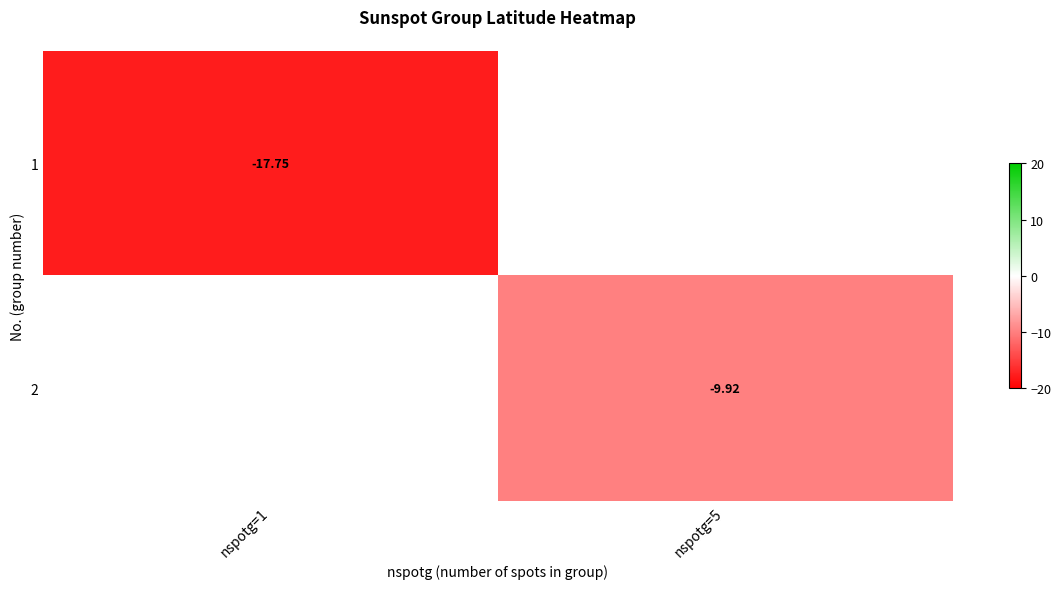

How many data points does each series have?

2